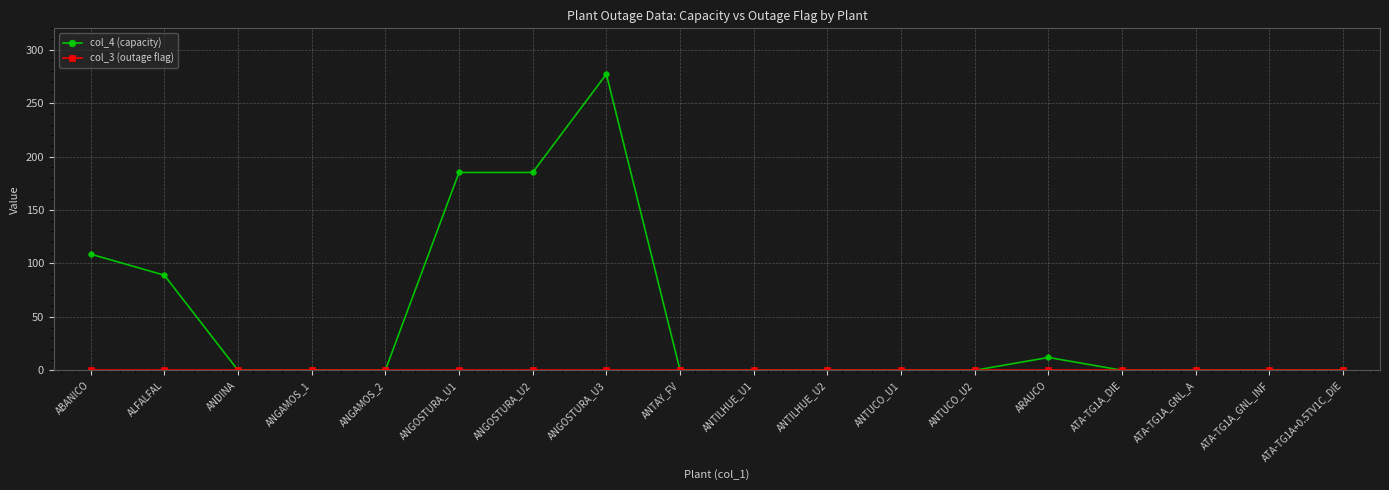

Which series has the widest spread of values?

col_4 (capacity)